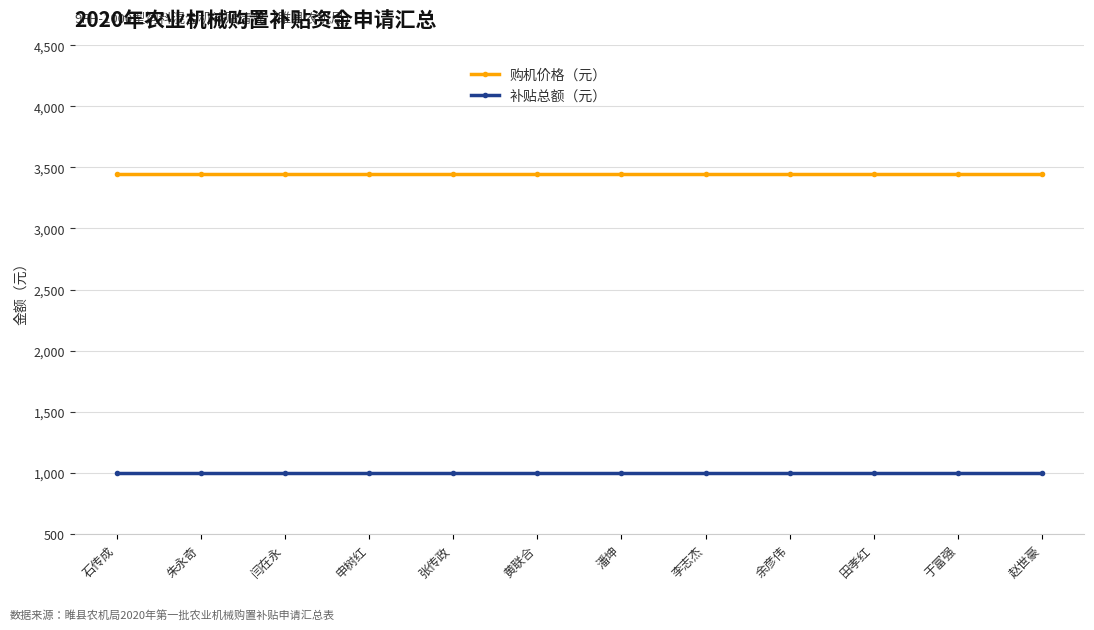

What is the spread (max minus min) of values at 田孝红?

2450